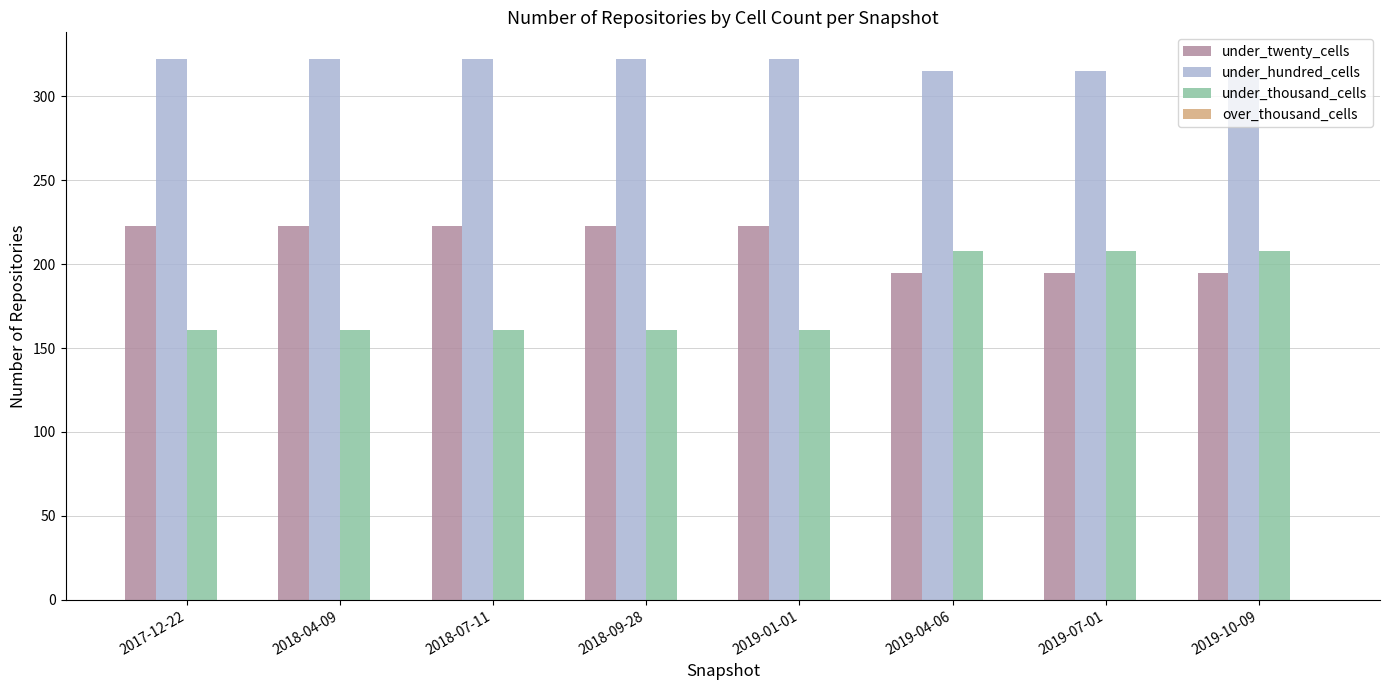

List the series in order of their peak value, lowest first.

under_thousand_cells, under_twenty_cells, under_hundred_cells